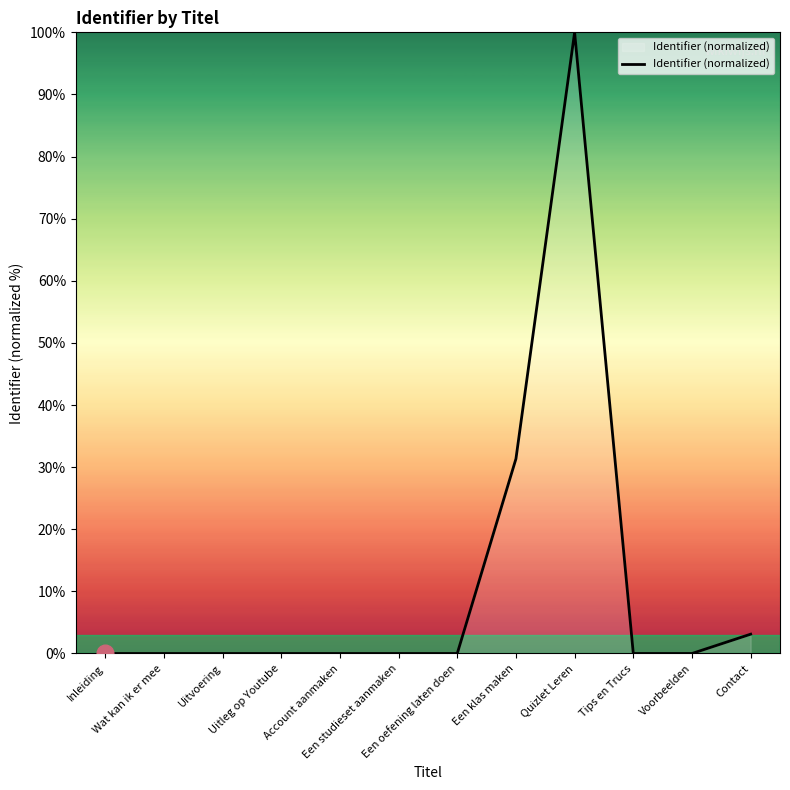

What is the sum of the values at Voorbeelden and Quizlet Leren?

100.0